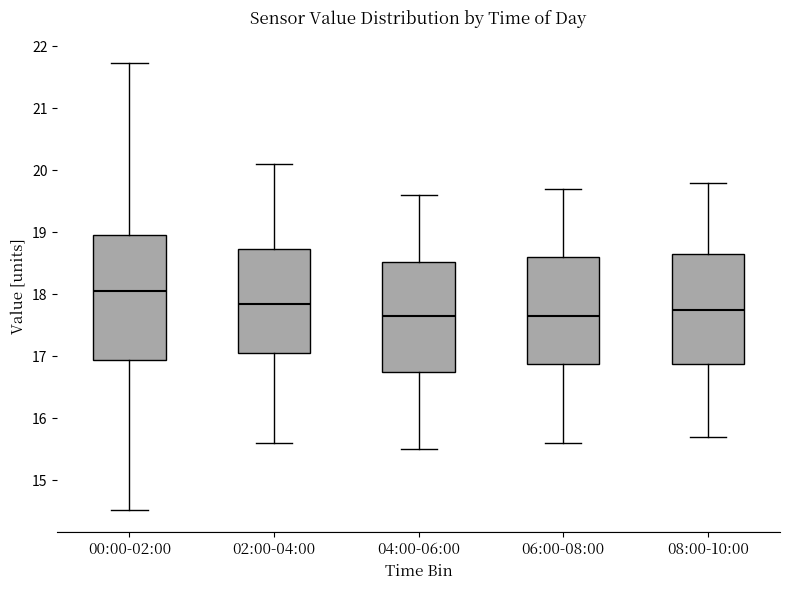

Comparing the boxes themselves (not the whiskers), which one is the tallest?

00:00-02:00